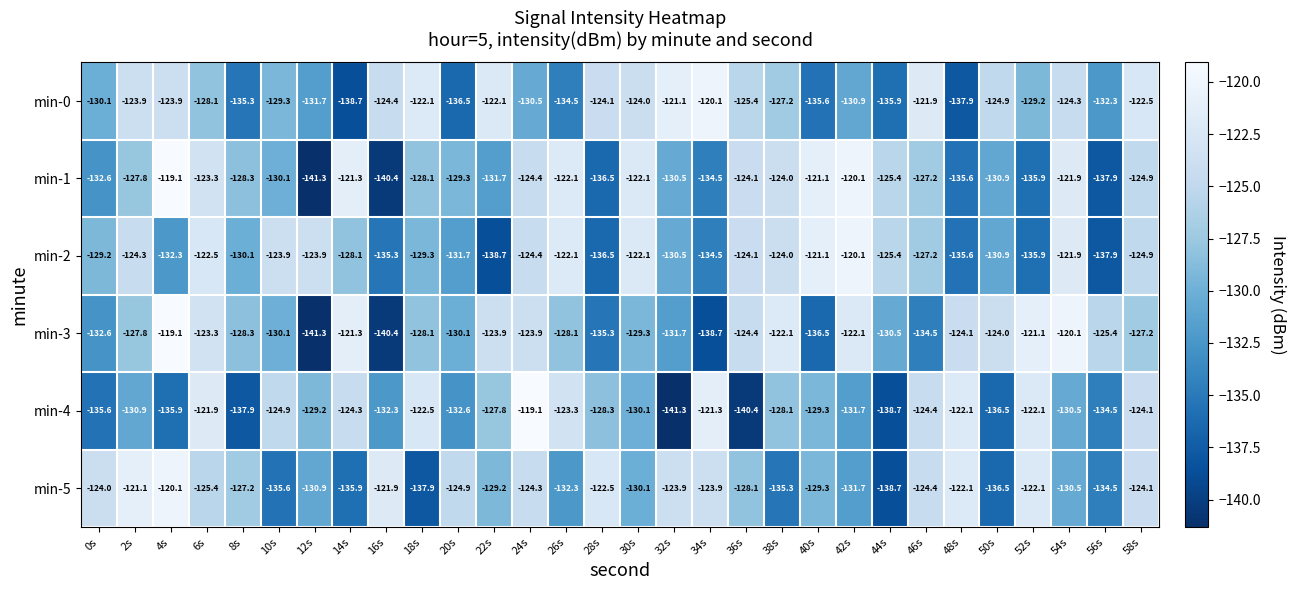

What is the difference between the highest and lowest values at 16s?

18.5